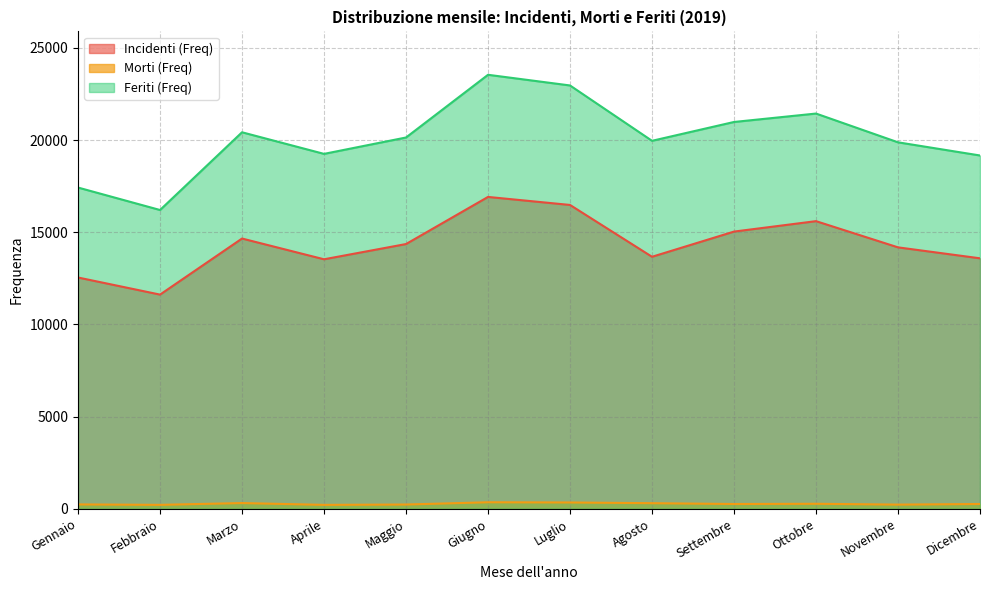

What is the label of the 10th point from the left?

Ottobre